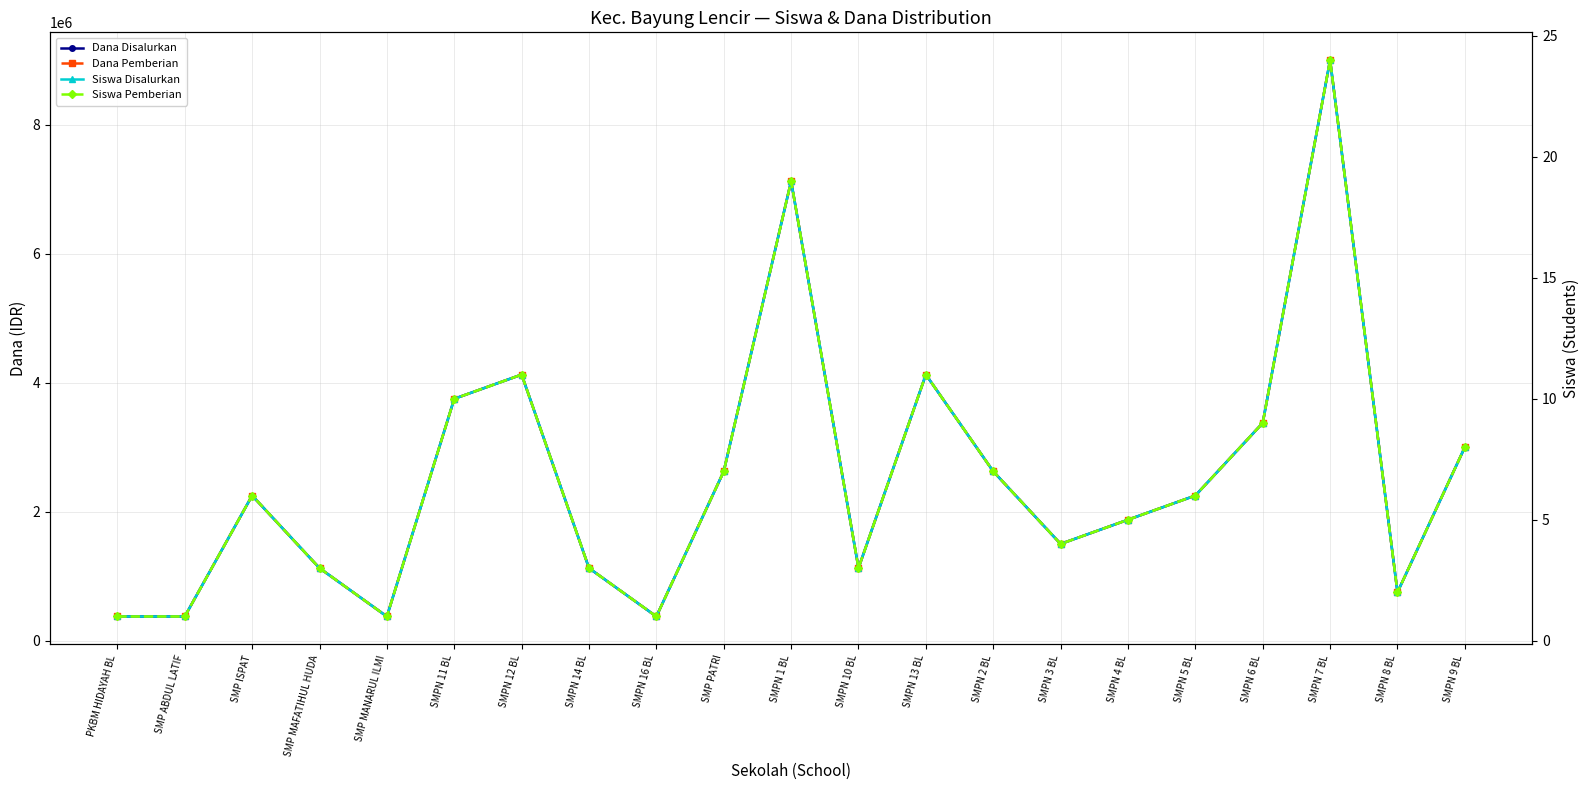

What is the difference between the highest and lowest values at SMPN 14 BL?

1124997